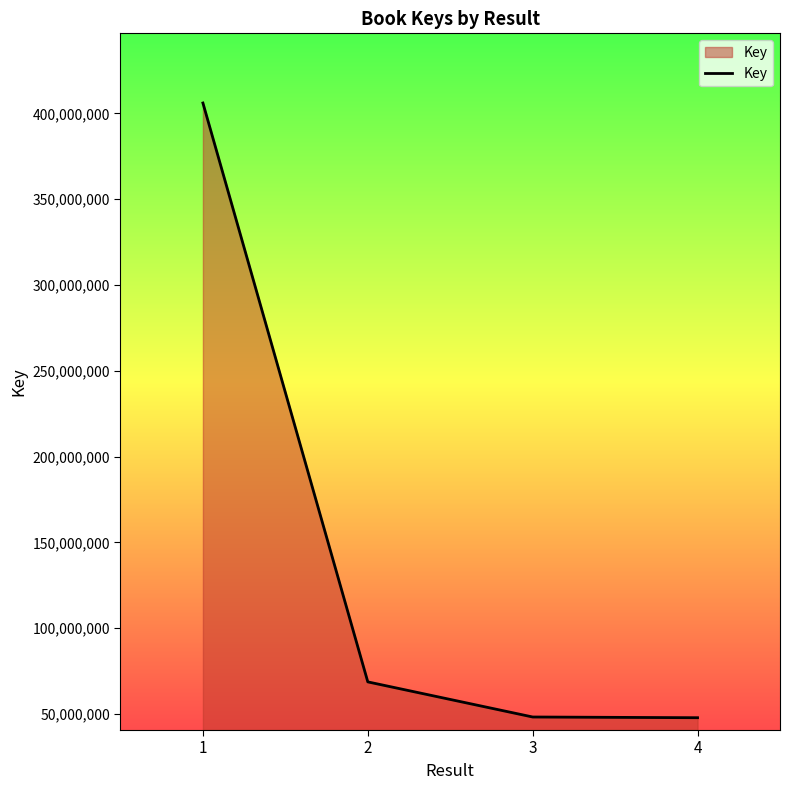

What is the average value?

142697072